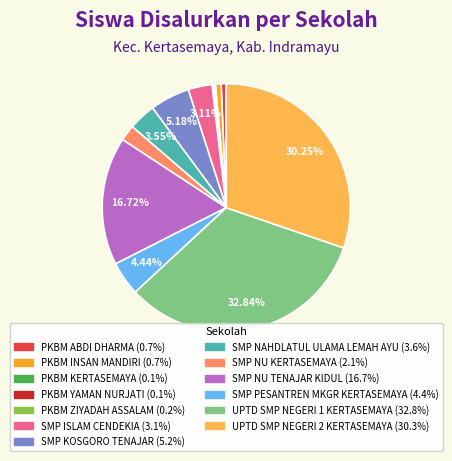

Is the sum of PKBM INSAN MANDIRI and PKBM ABDI DHARMA greater than half?

No